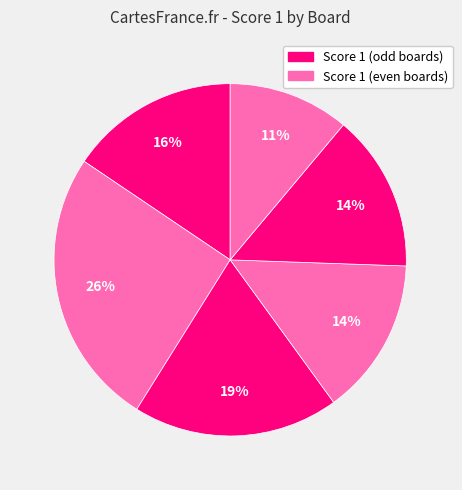

How many slices are in this pie chart?

6